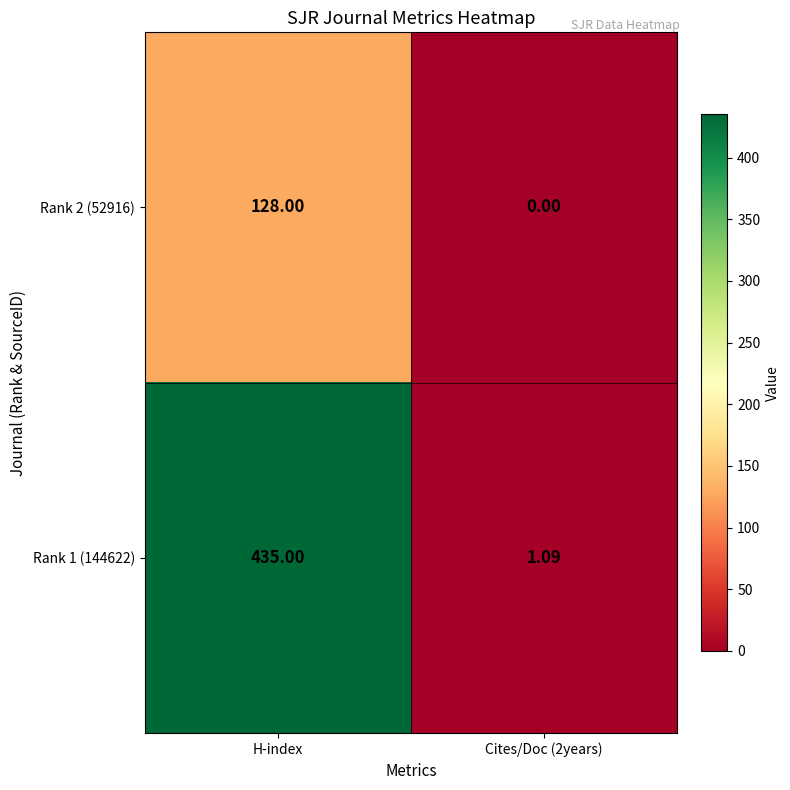

What is the maximum value shown in the chart?

435.0